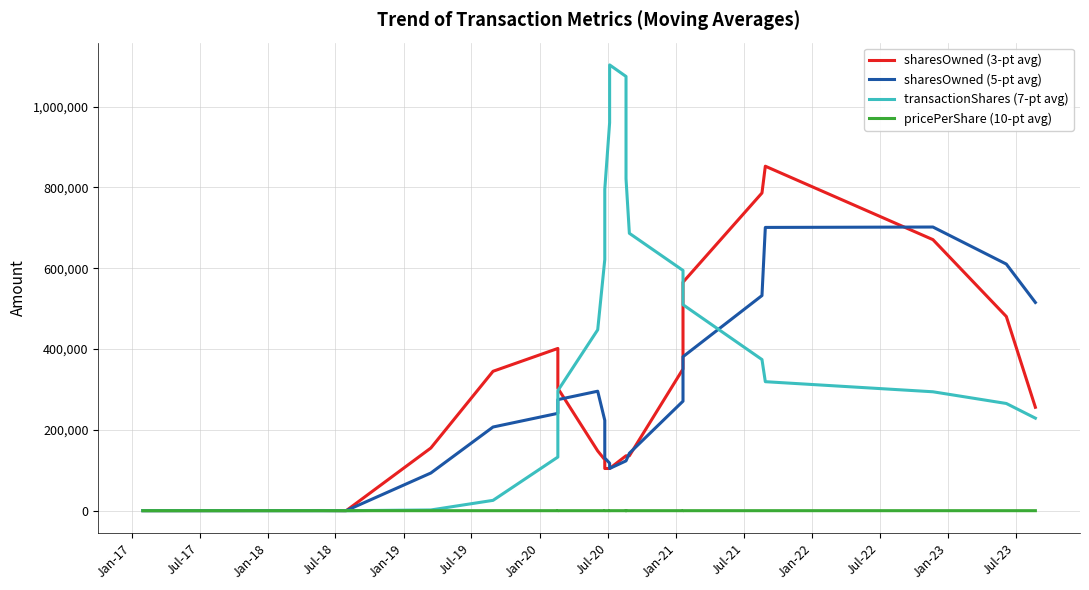

Which label corresponds to the smallest value in the chart?

Jan-17